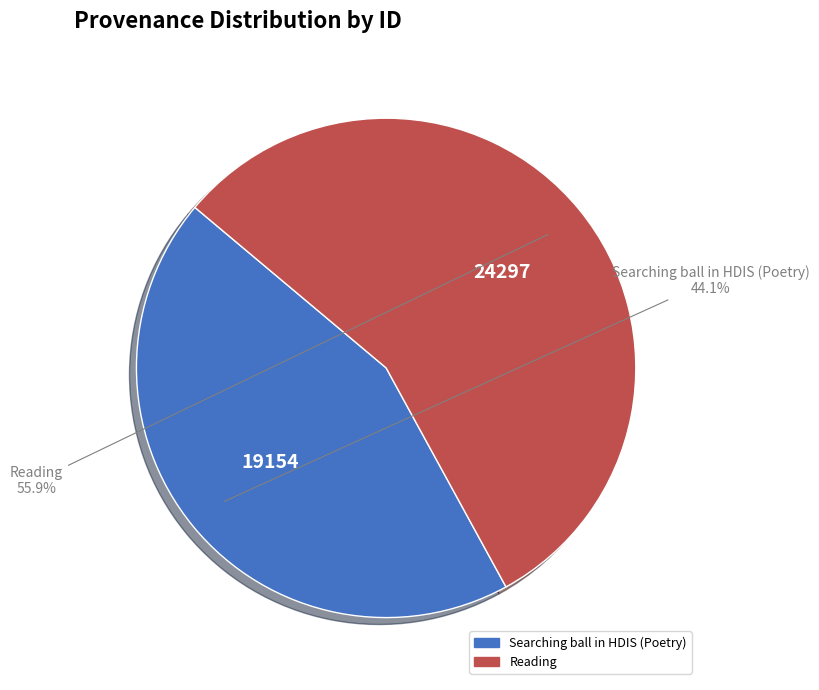

Which slice is the largest?

Reading